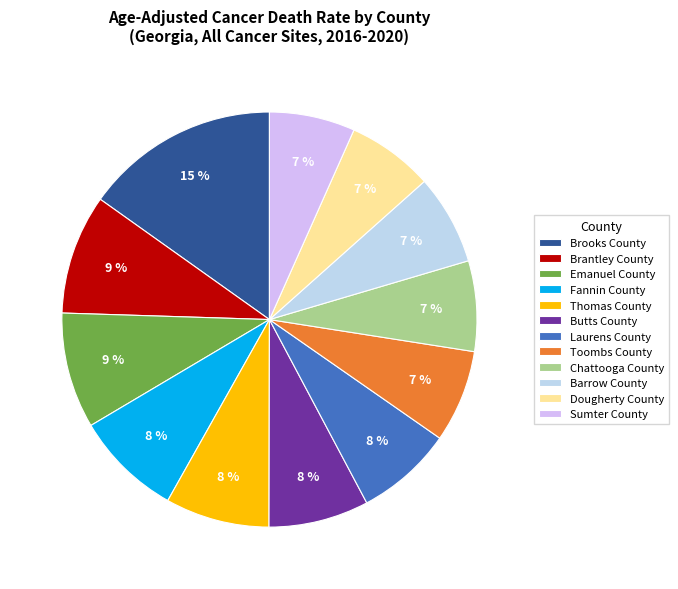

To the nearest percent, what is the difference between the largest and smallest slice percentages?

8%